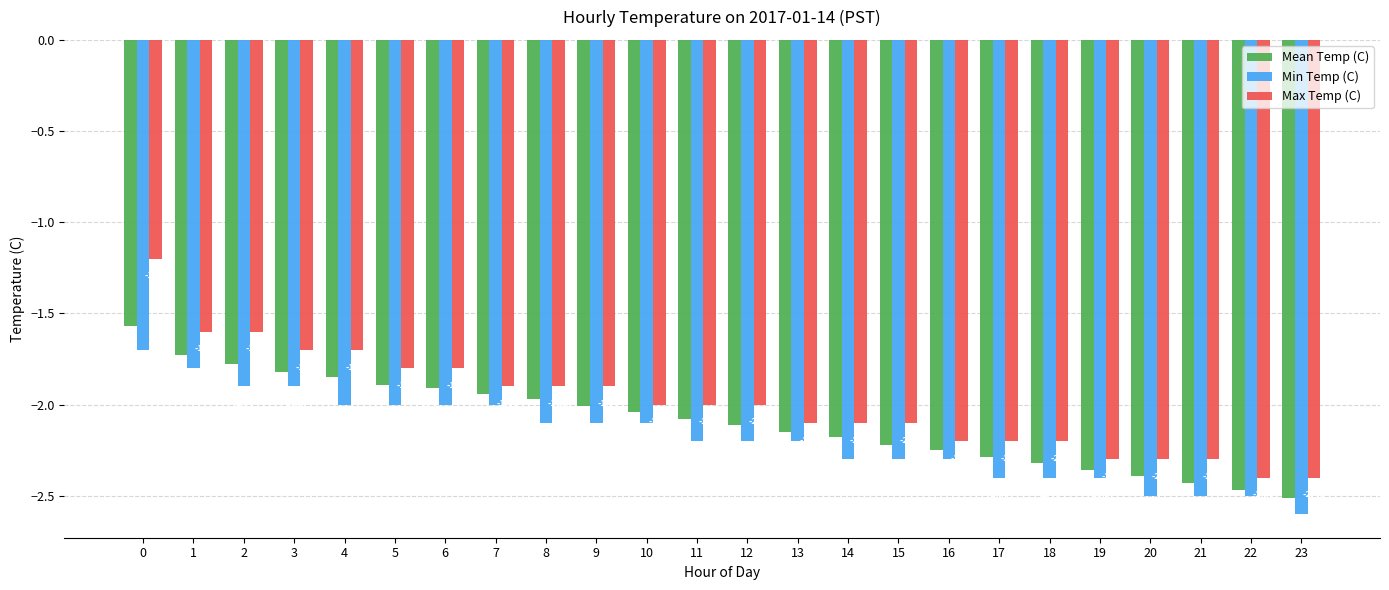

At which label is Mean Temp (C) closest to -2?

9